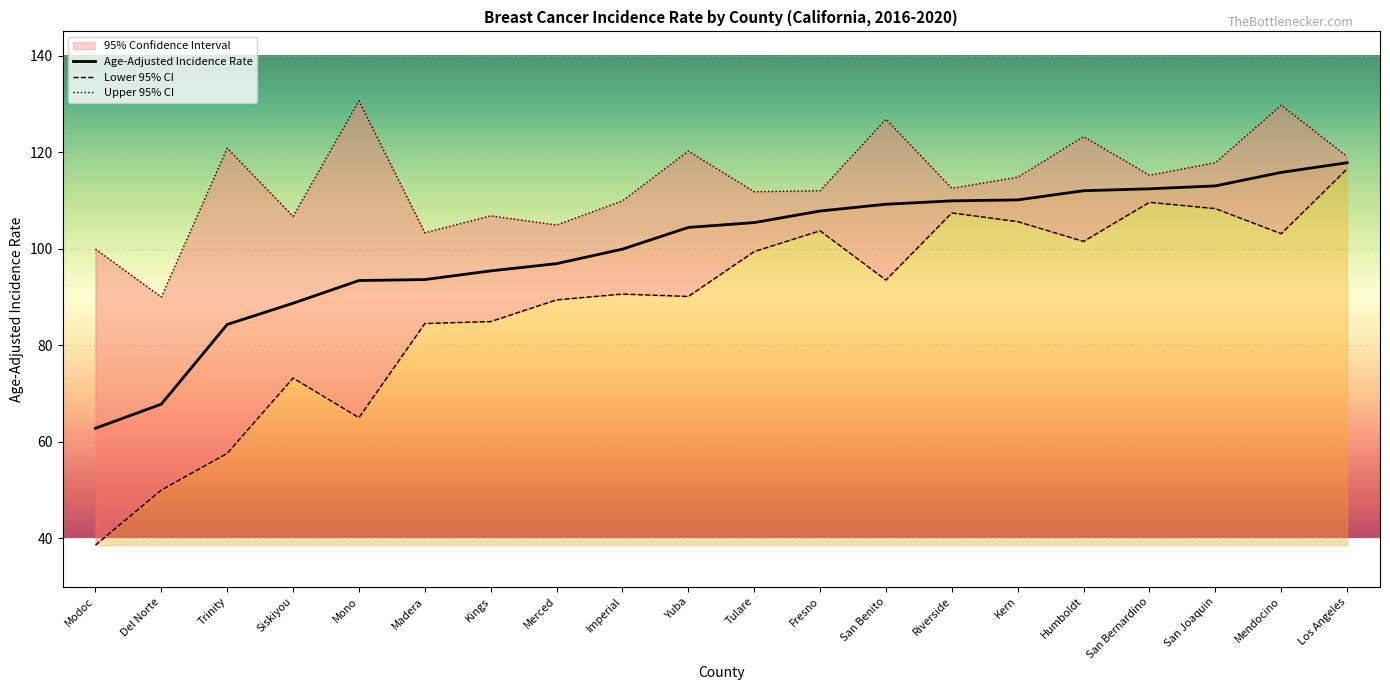

List the labels in order of Lower 95% CI value, largest first.

Los Angeles, San Bernardino, San Joaquin, Riverside, Kern, Fresno, Mendocino, Humboldt, Tulare, San Benito, Imperial, Yuba, Merced, Kings, Madera, Siskiyou, Mono, Trinity, Del Norte, Modoc